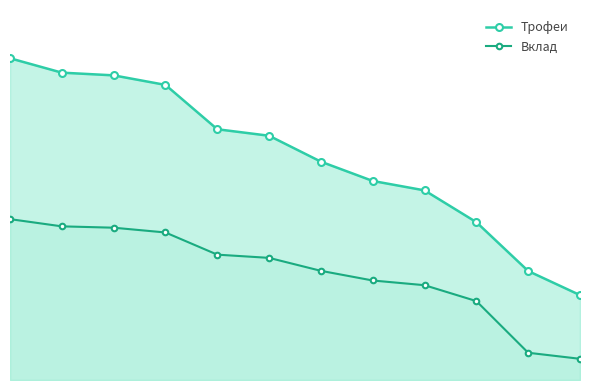

What is the sum of all Вклад values?

34400